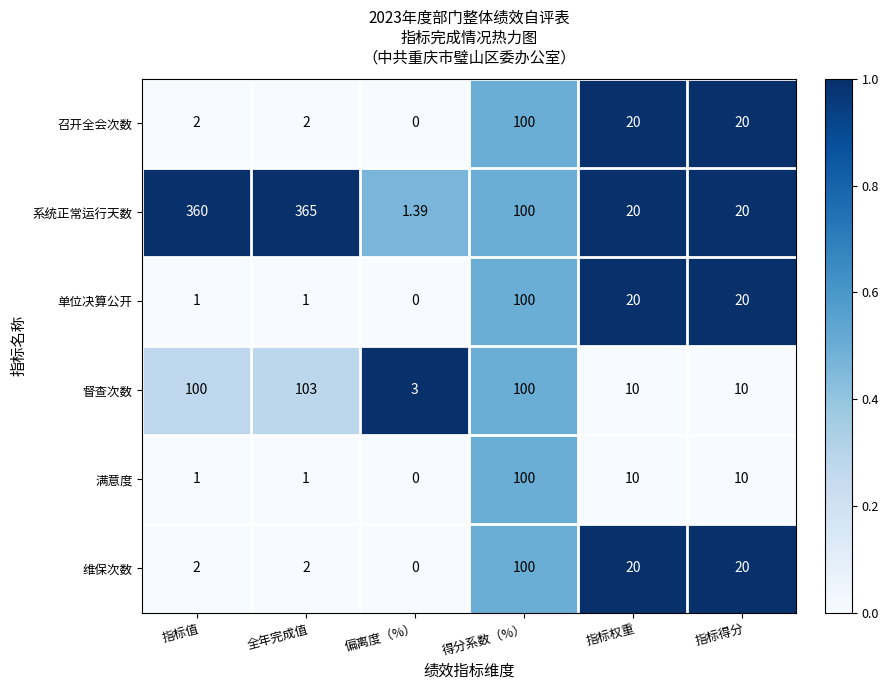

Is the value of 单位决算公开 at 全年完成值 greater than the value of 系统正常运行天数 at 得分系数（%）?

No